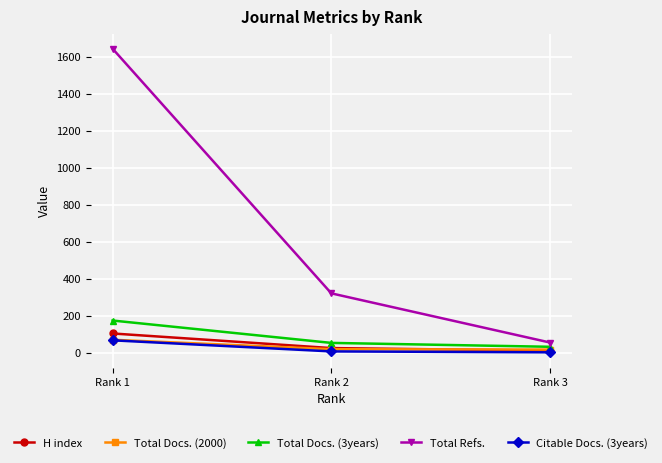

True or false: Total Refs. has a value of 563 at Rank 2.

False